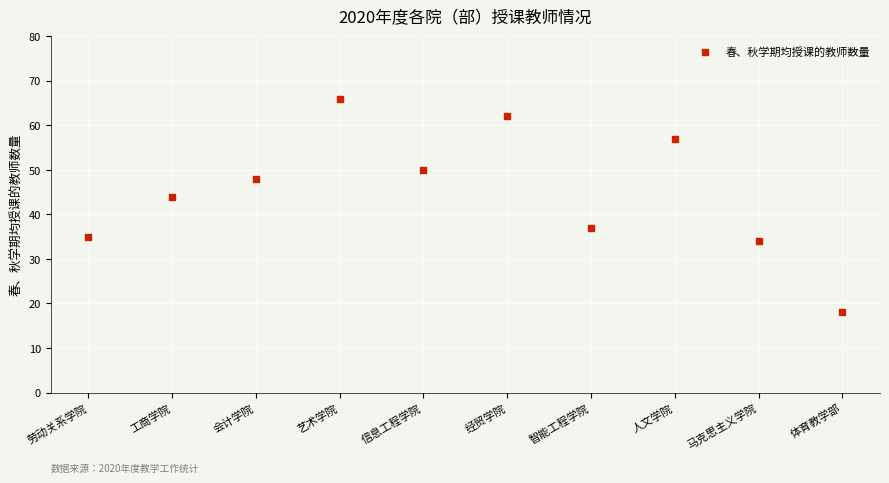

What is the average Y value?

45